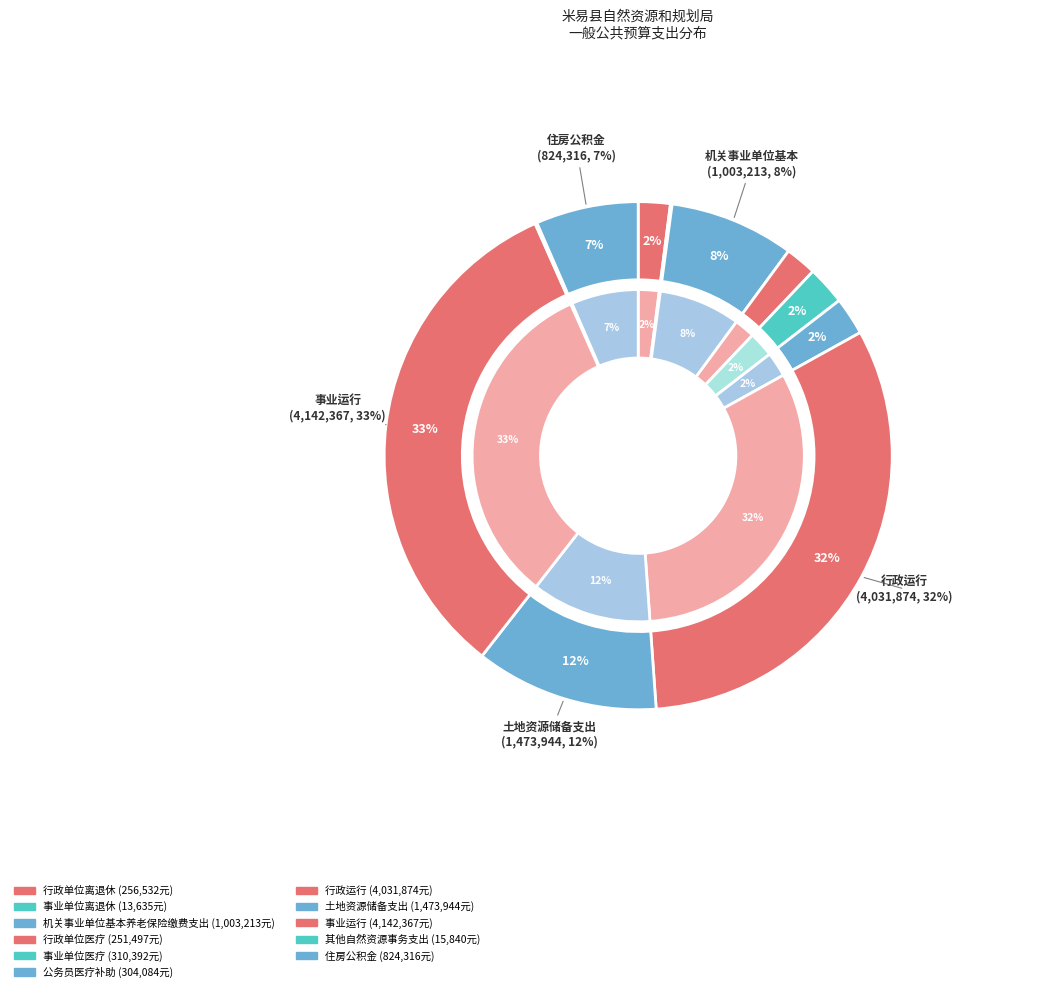

Rank the categories by value from highest to lowest.

事业运行, 行政运行, 土地资源储备支出, 机关事业单位基本养老保险缴费支出, 住房公积金, 事业单位医疗, 公务员医疗补助, 行政单位离退休, 行政单位医疗, 其他自然资源事务支出, 事业单位离退休